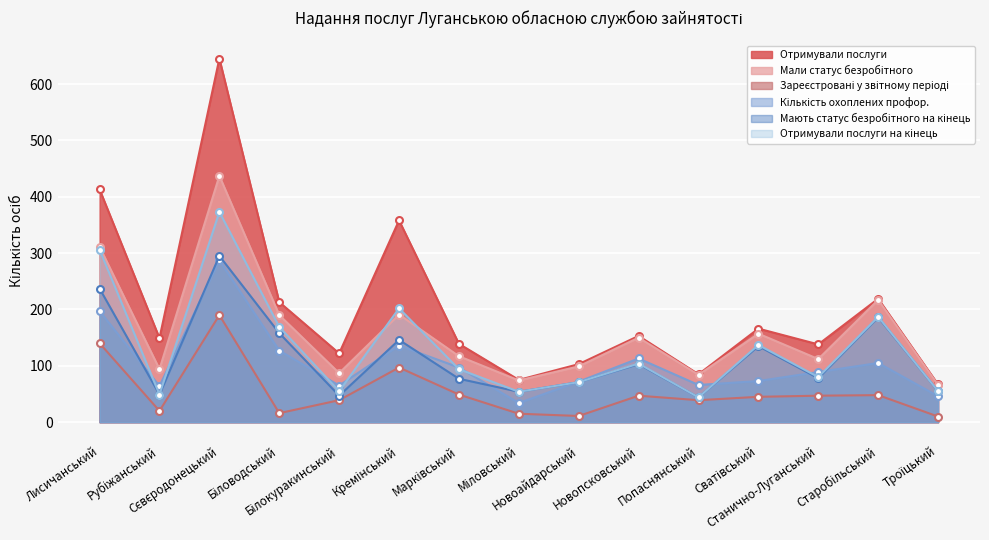

How many lines are shown in the chart?

6